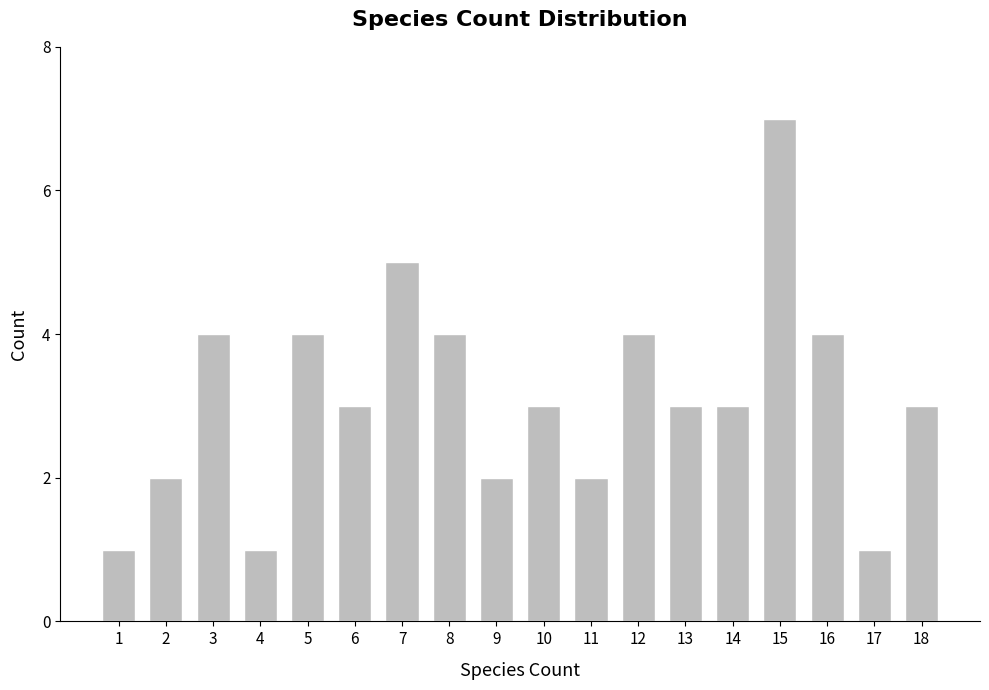

Reading right to left, what are all the values shown in this chart?

3	1	4	7	3	3	4	2	3	2	4	5	3	4	1	4	2	1